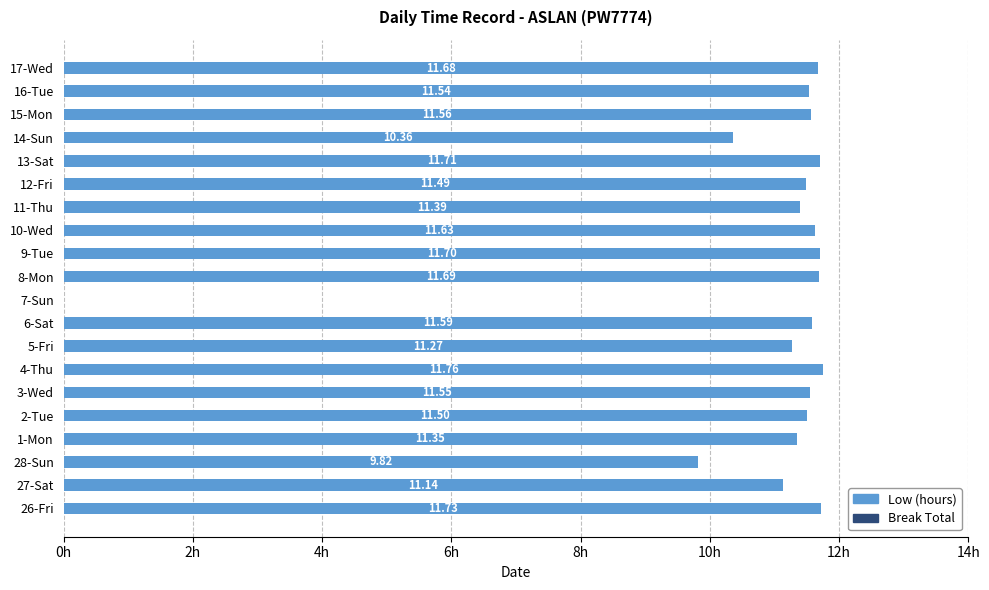

Between 2-Tue and 9-Tue, which is larger?

9-Tue